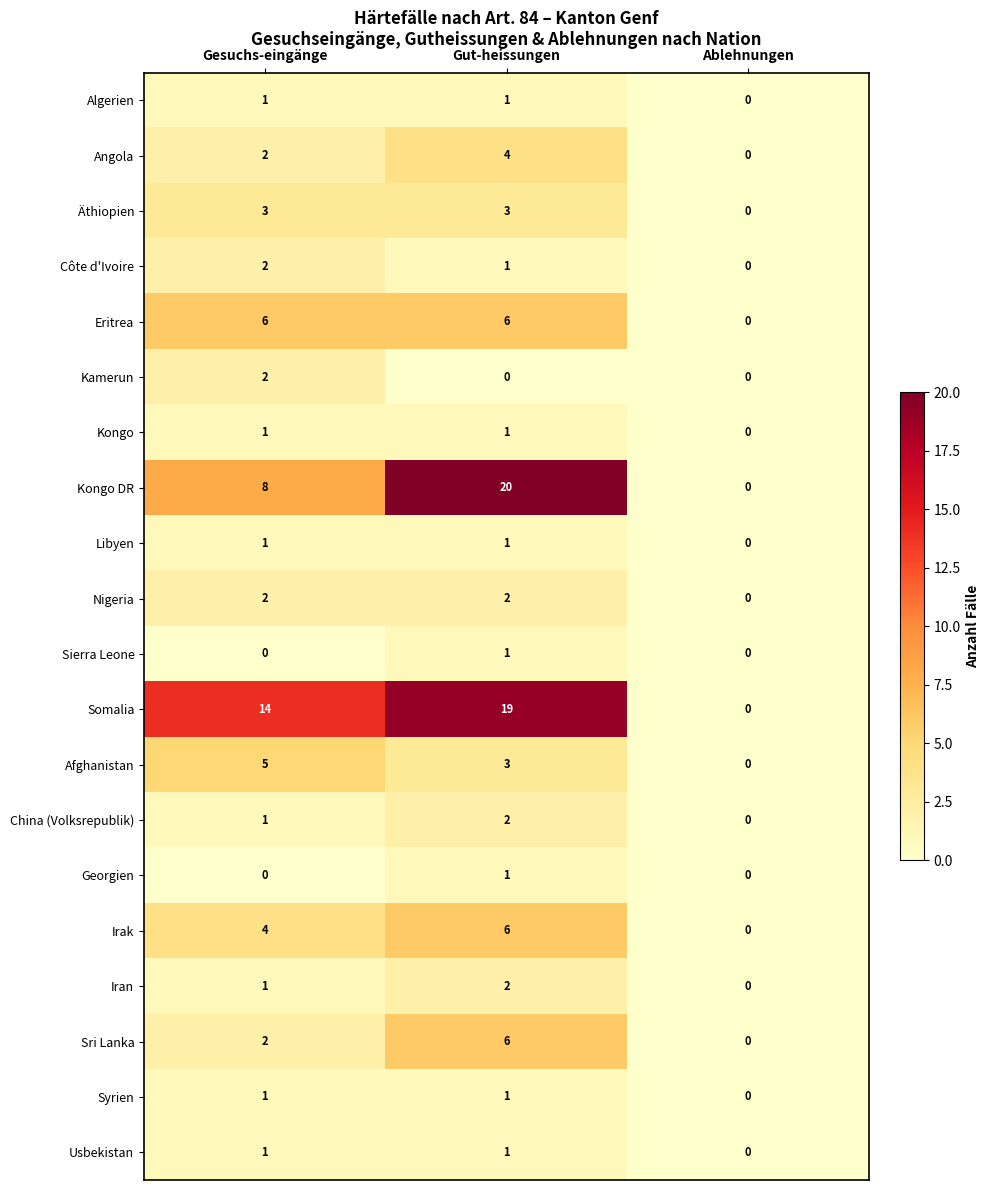

Which category has the lowest value in the Usbekistan series?

Ablehnungen